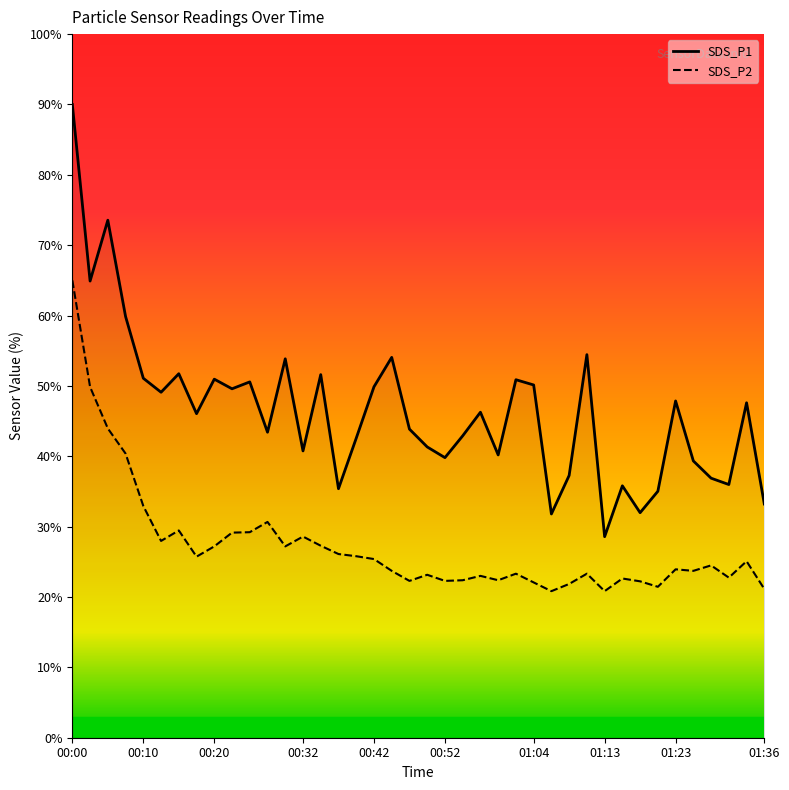

How many data points does each series have?

40